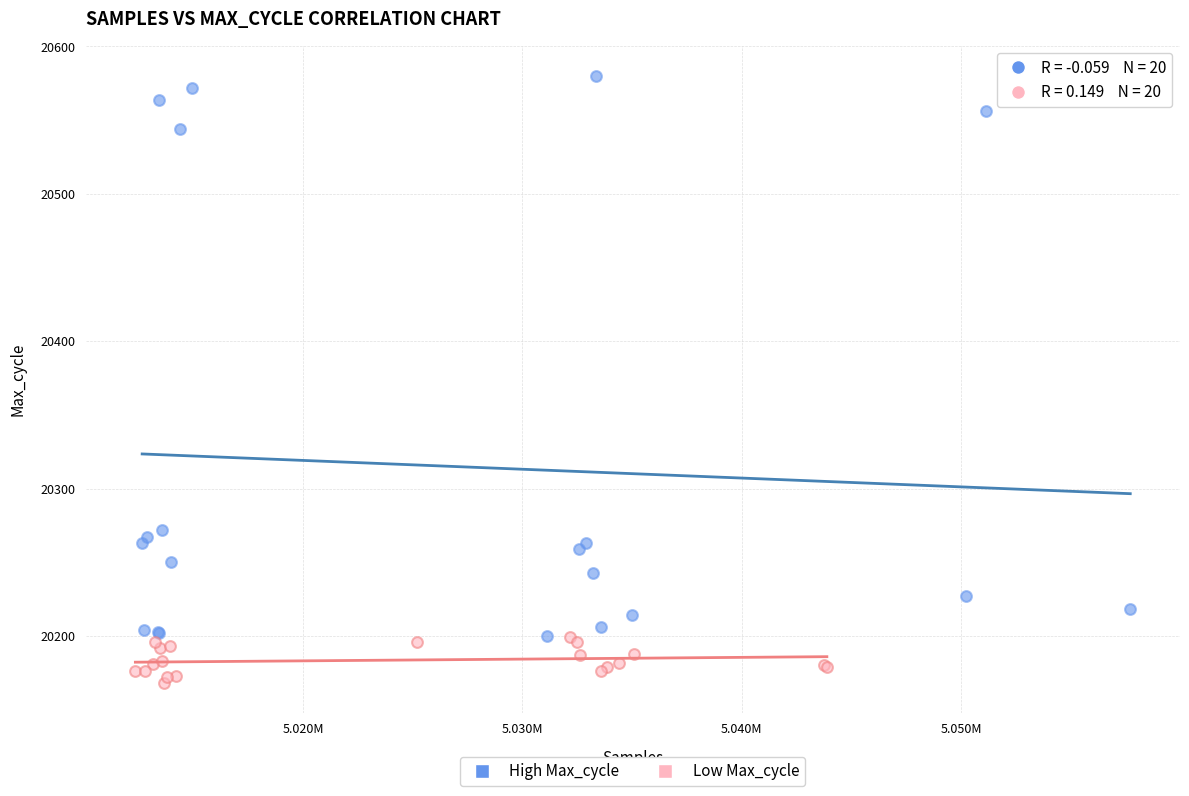

What are all the series names shown in the legend?

High Max_cycle, Low Max_cycle